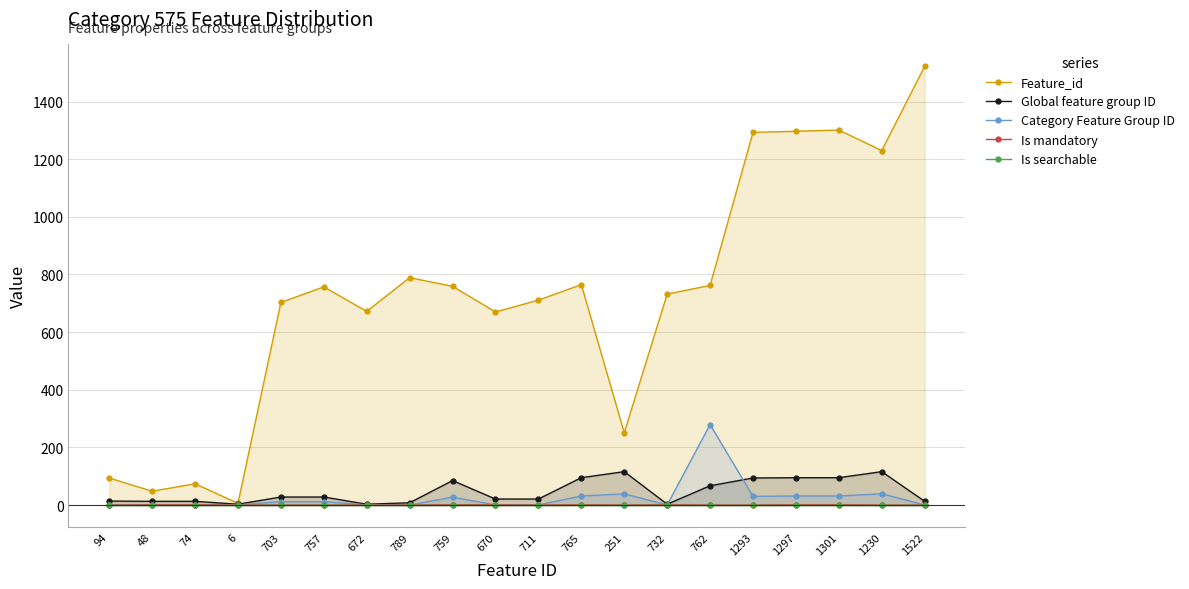

What is the total value across all series at 762?

1108.4